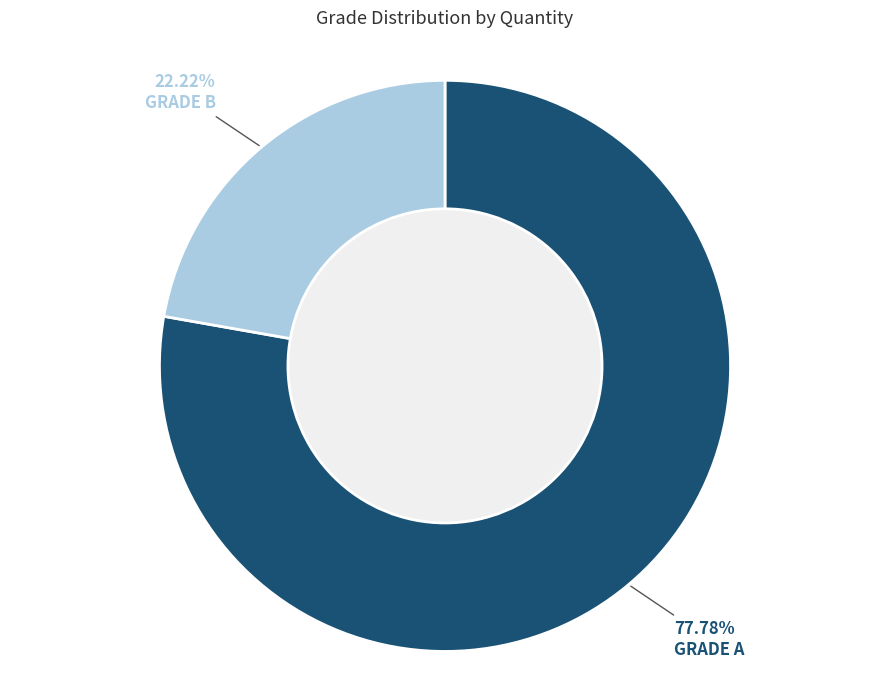

Count the number of slices in the pie.

2